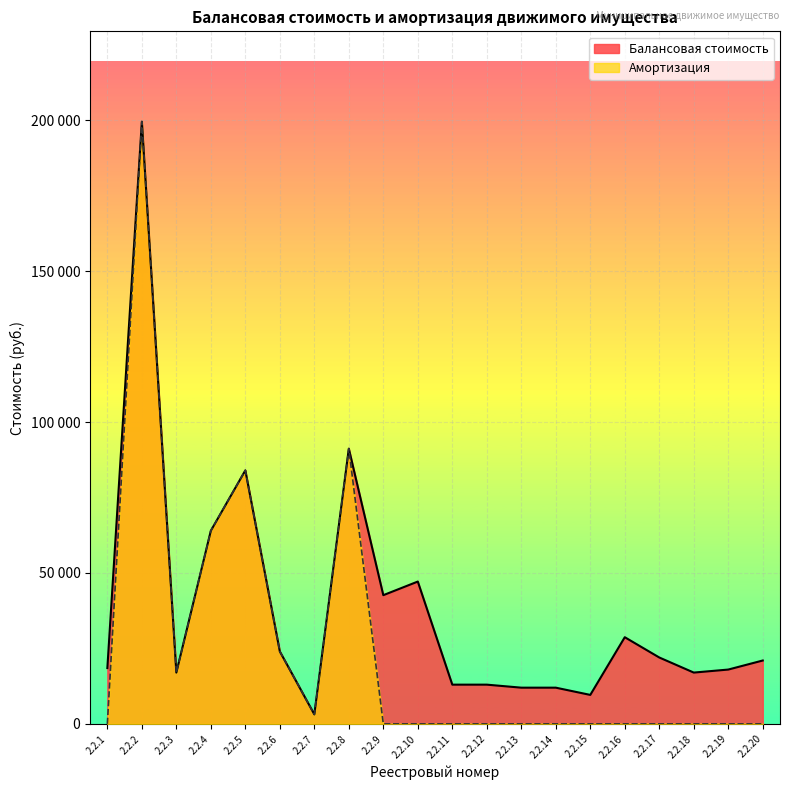

Reading left to right, what are all the values shown in this chart?

Балансовая стоимость: 18500.0	199545.7	17000.0	64000.0	84000.0	24000.0	3150.0	91200.0	42650.0	47160.0	13000.0	13000.0	12000.0	12000.0	9600.0	28717.0	22000.0	17000.0	18000.0	21000.0
Амортизация: 0.0	199545.7	17000.0	64000.0	84000.0	24000.0	3150.0	91200.0	0.0	0.0	0.0	0.0	0.0	0.0	0.0	0.0	0.0	0.0	0.0	0.0